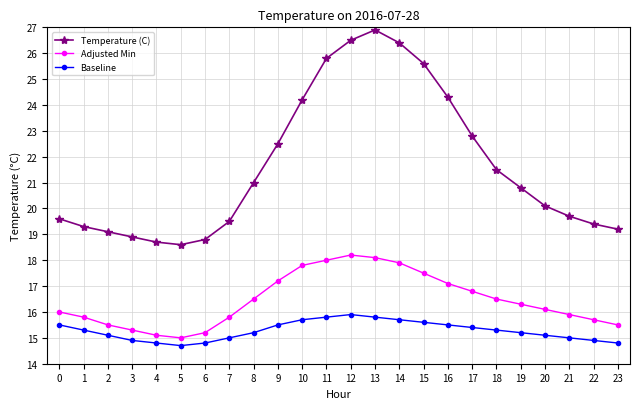

What is the value of the Temperature (C) point at the 11th from the left?

24.2